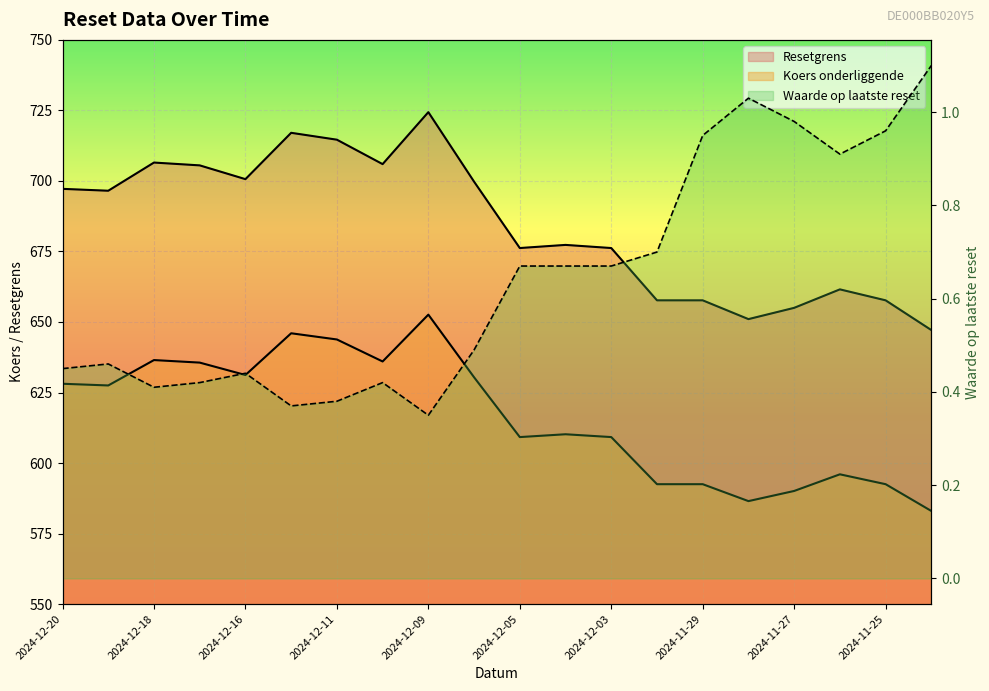

How many interior local valleys does the Waarde op laatste reset series have?

4